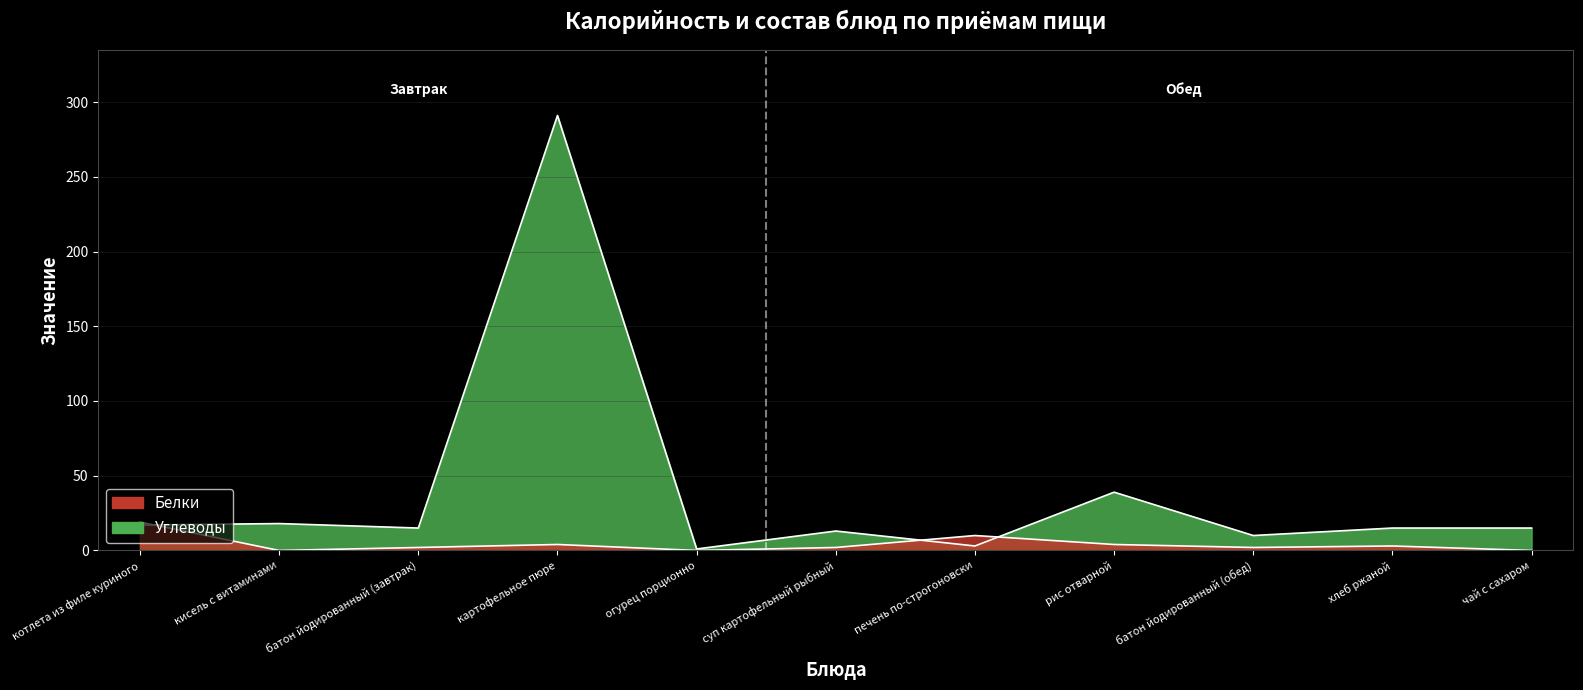

The Углеводы series shows 8 at чай с сахаром. True or false?

False